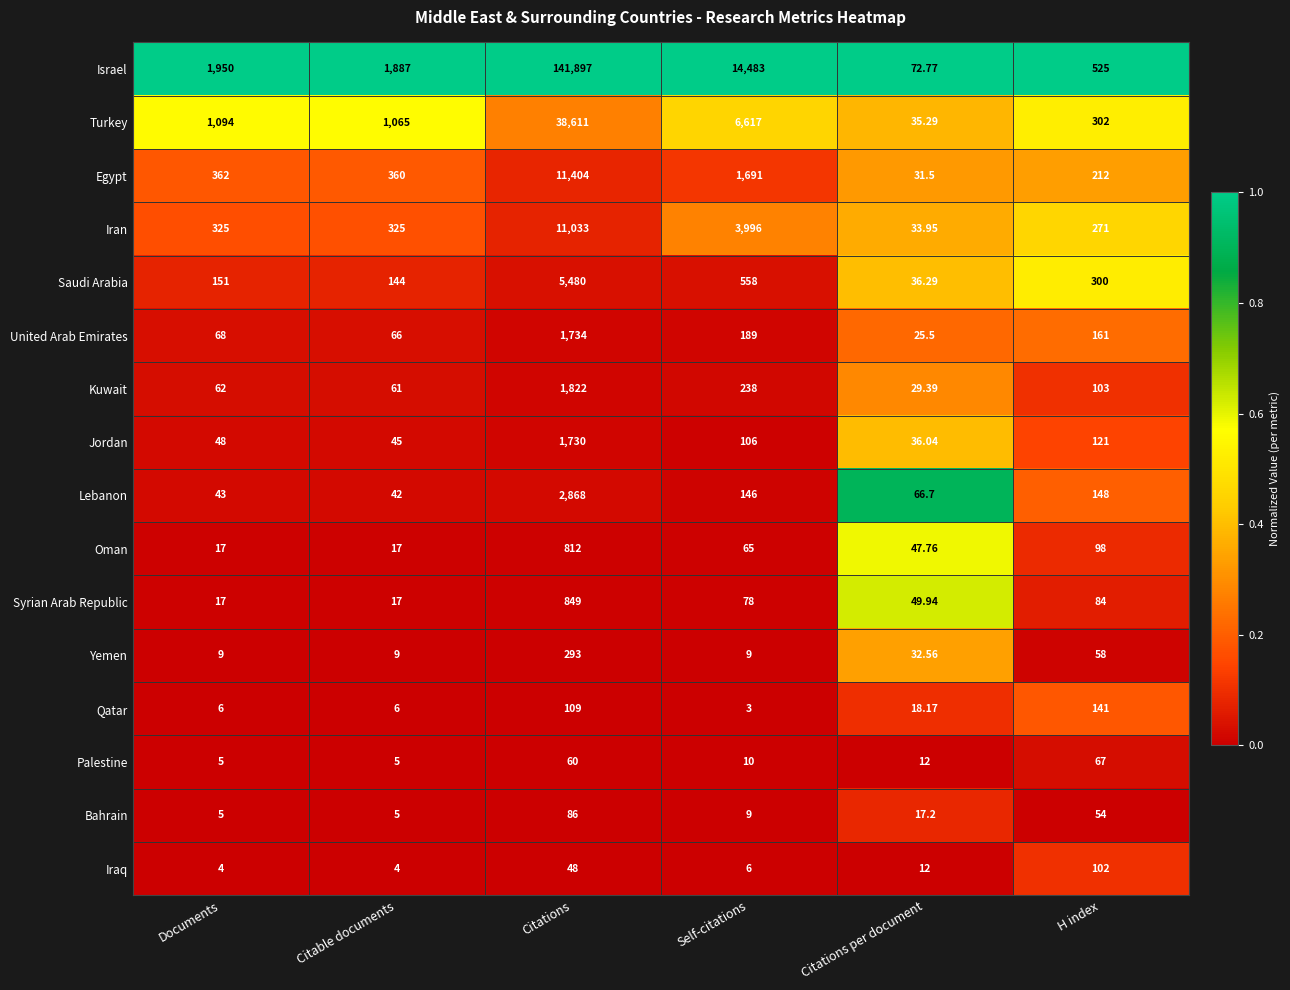

Which series has the largest total across all categories?

Israel